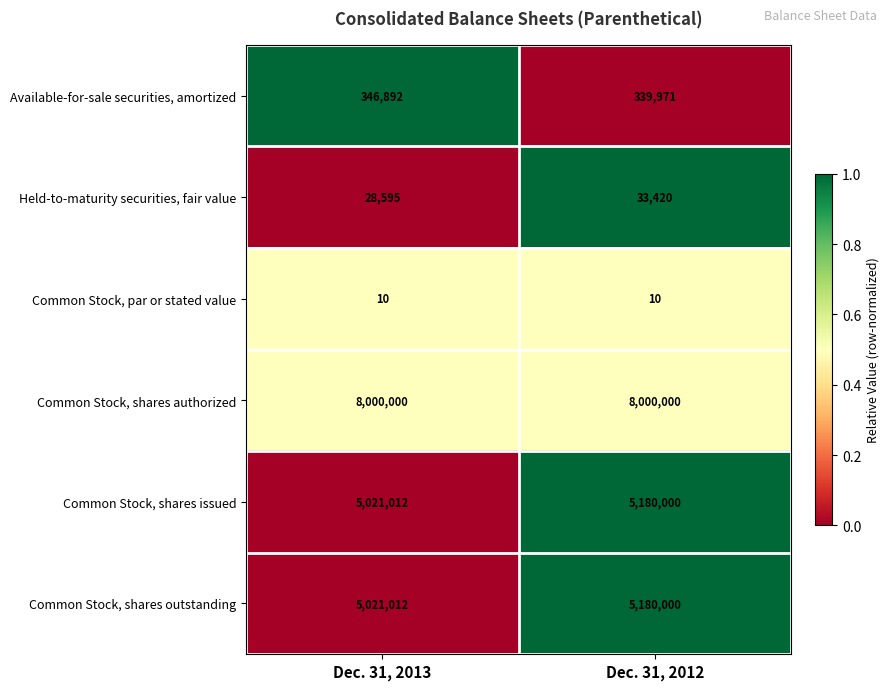

The Available-for-sale securities, amortized series shows 346892 at Dec. 31, 2013. True or false?

True